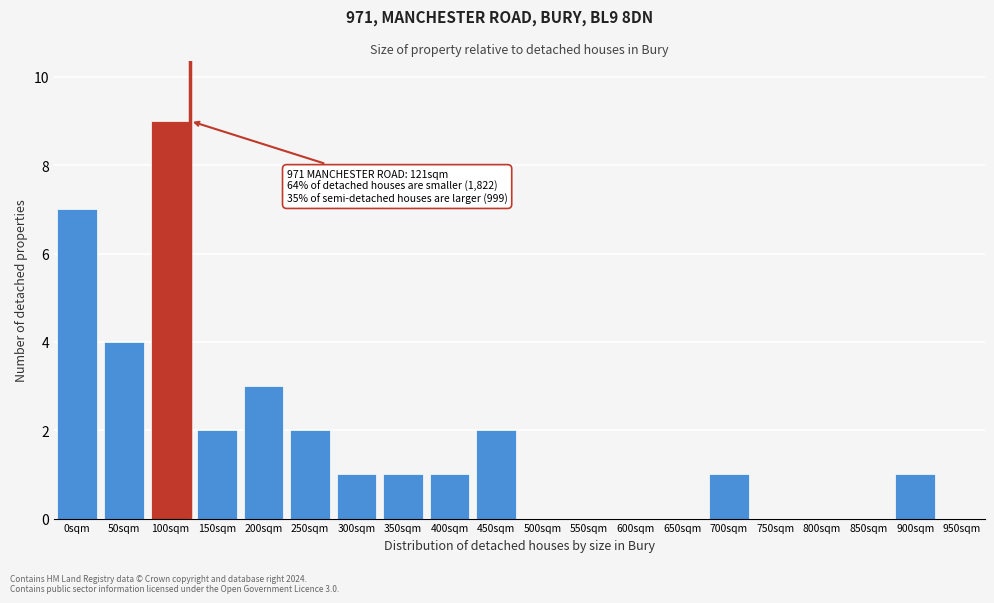

Reading right to left, what are all the values shown in this chart?

950sqm=0	900sqm=1	850sqm=0	800sqm=0	750sqm=0	700sqm=1	650sqm=0	600sqm=0	550sqm=0	500sqm=0	450sqm=2	400sqm=1	350sqm=1	300sqm=1	250sqm=2	200sqm=3	150sqm=2	100sqm=9	50sqm=4	0sqm=7